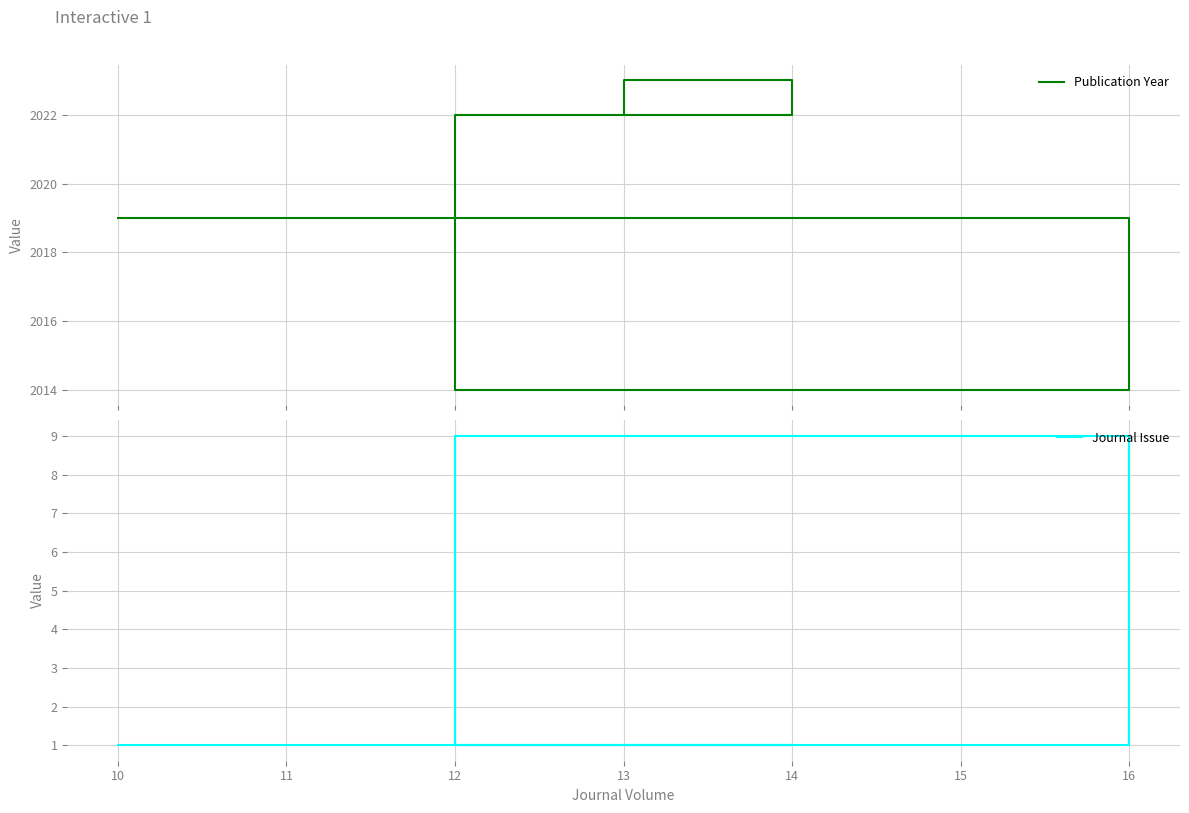

At which category is the sum across all series the highest?

14